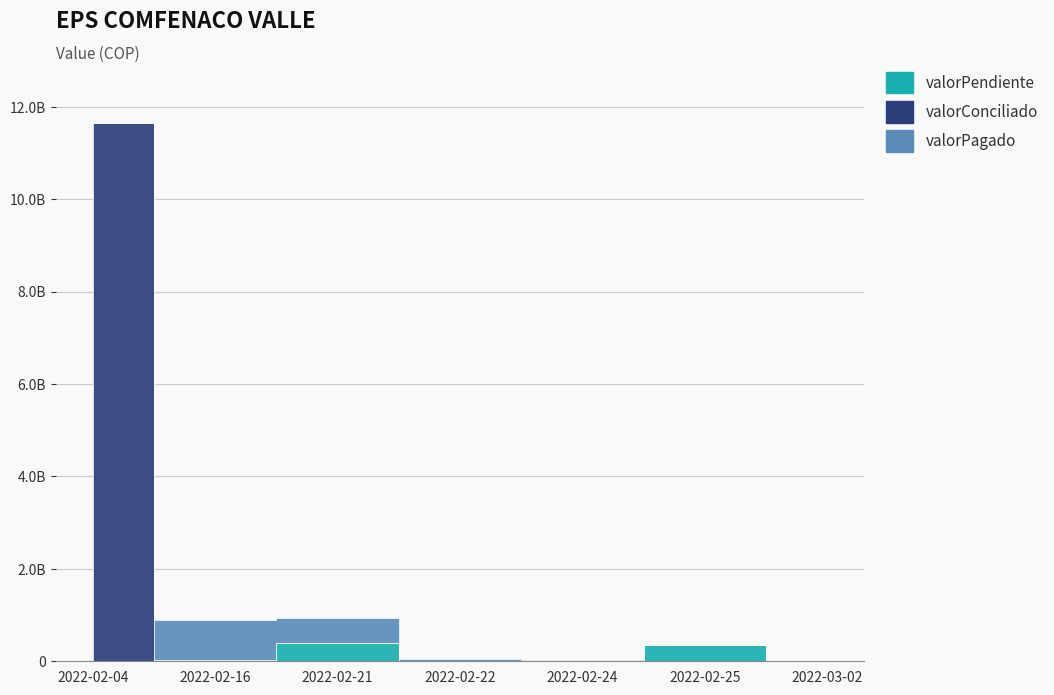

How many distinct data groups are displayed?

3